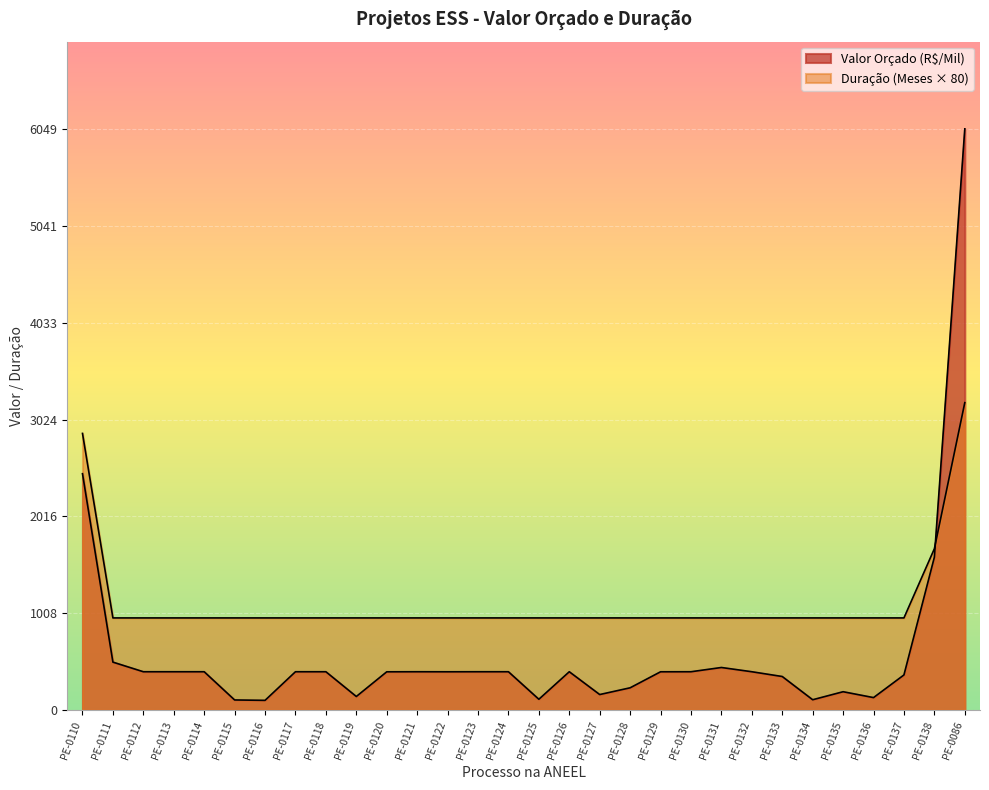

Which series has the largest total across all categories?

Duração (Meses)